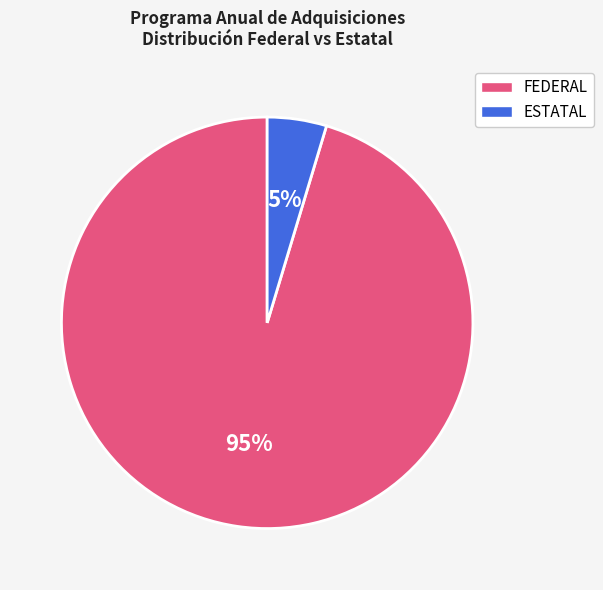

Does any single category account for the majority?

Yes